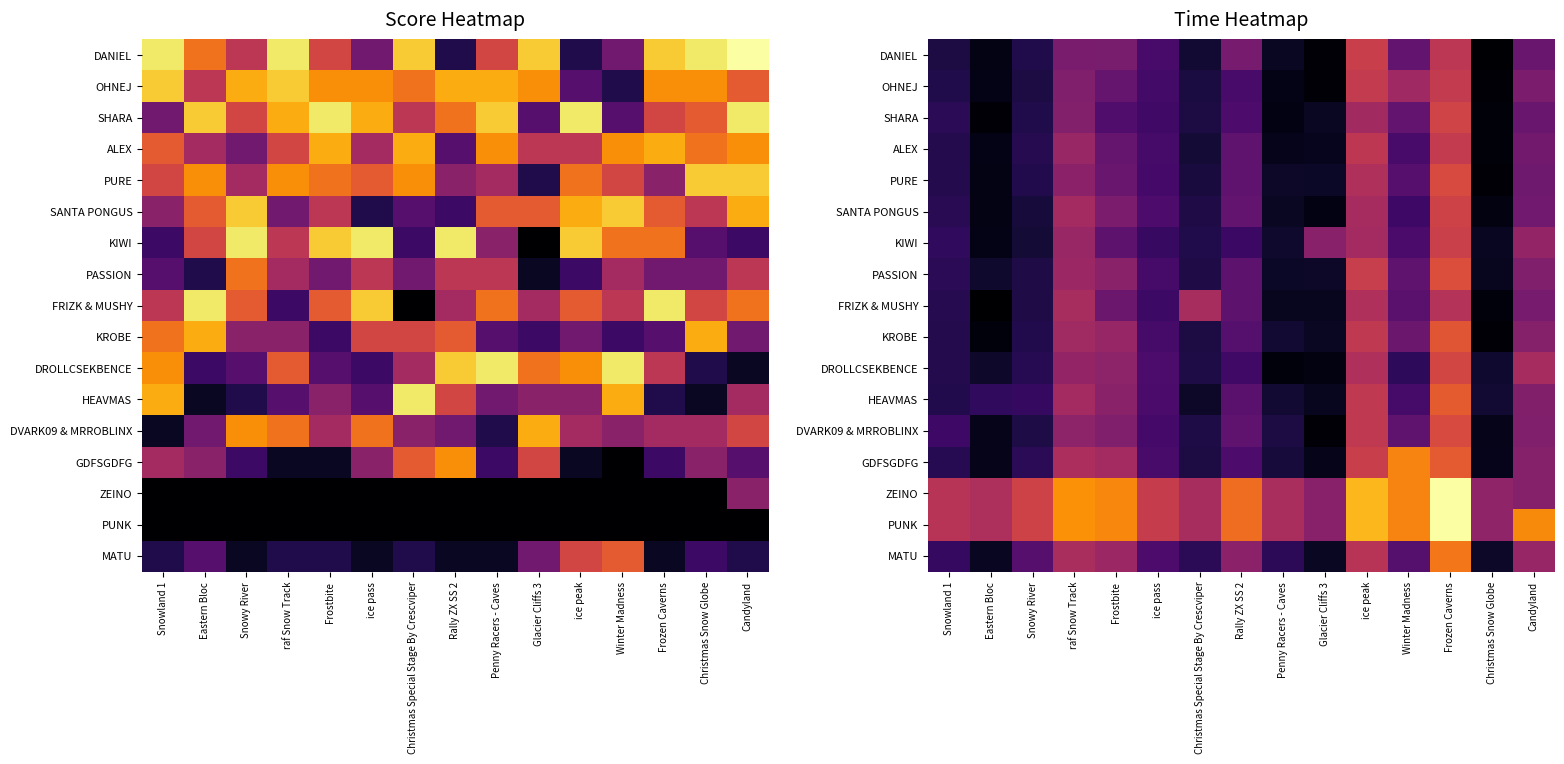

At how many categories does at least one series exceed 347058?

1